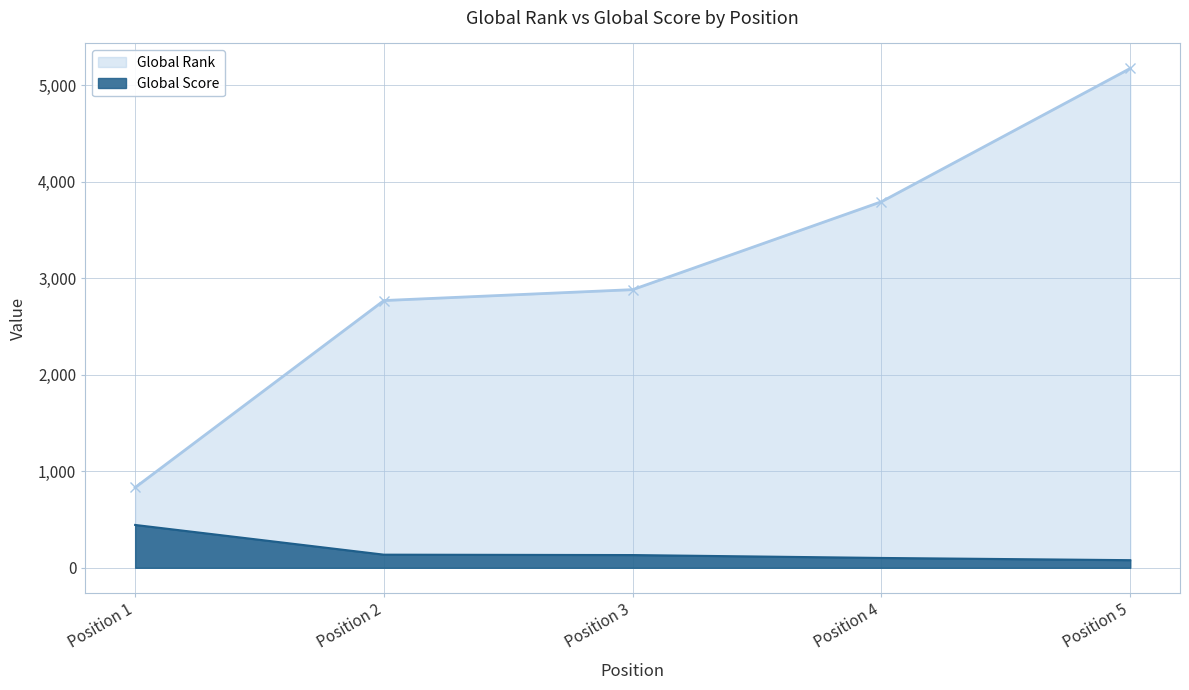

What is the difference between the Global Rank values at Position 4 and Position 5?

1381